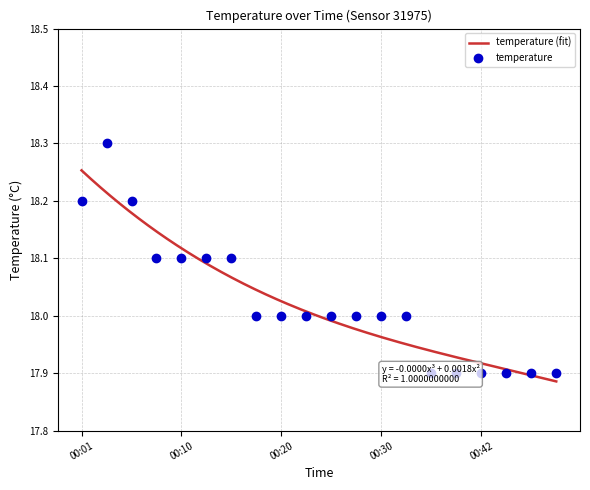

Reading left to right, what are all the values shown in this chart?

18.2	18.3	18.2	18.1	18.1	18.1	18.1	18.0	18.0	18.0	18.0	18.0	18.0	18.0	17.9	17.9	17.9	17.9	17.9	17.9